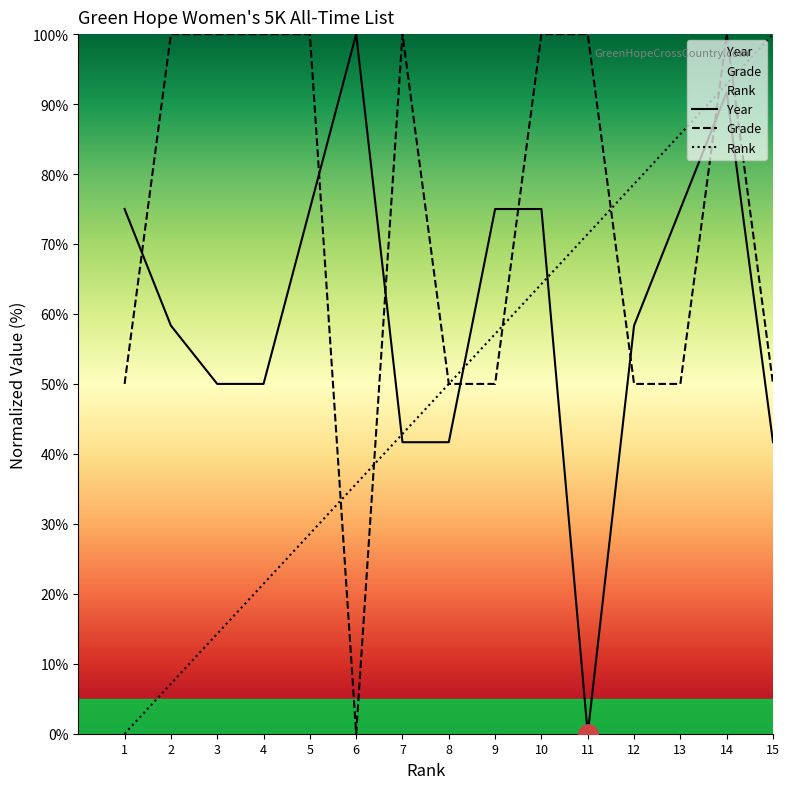

In Year, how many points are lower than both neighbors (excluding endpoints)?

1